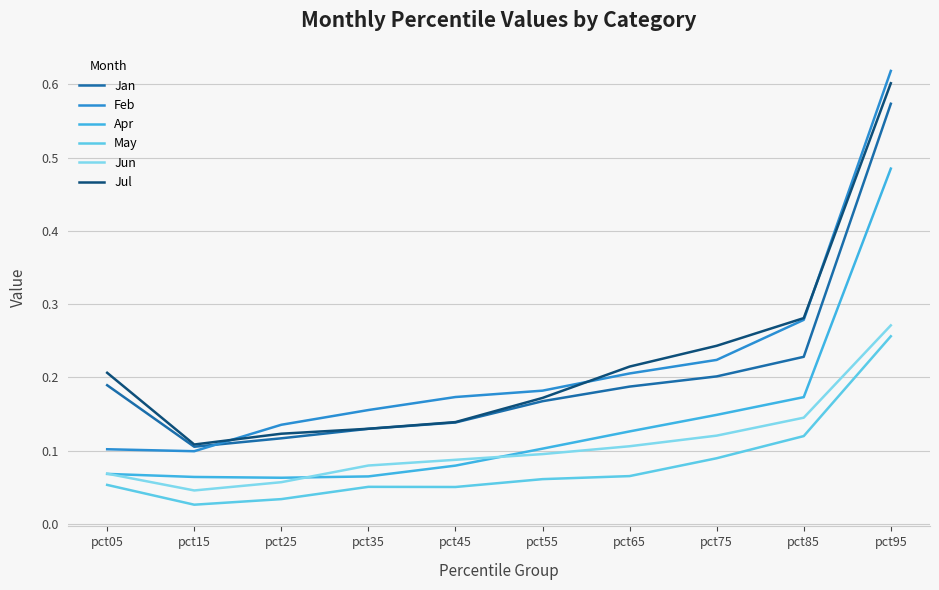

At how many categories does at least one series exceed 0?

10